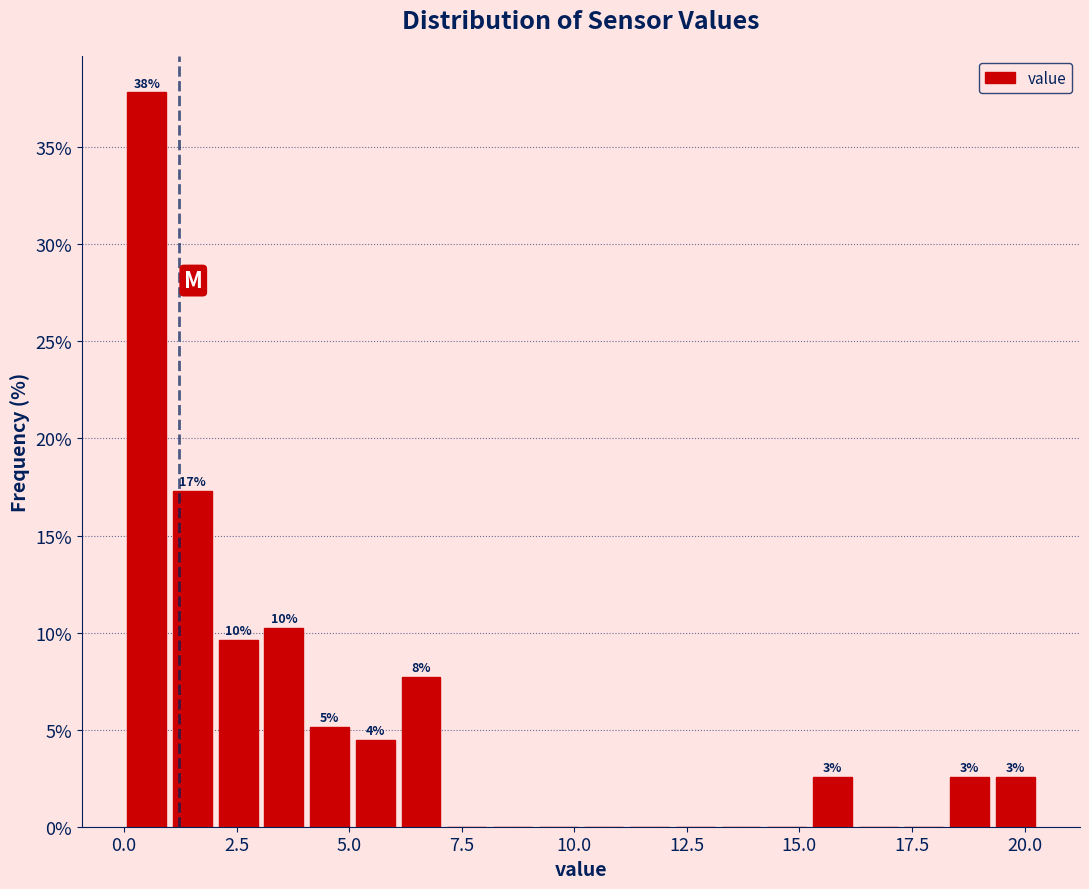

Read against the x-axis, roughly where is the centre of the tallest bar?

0.5